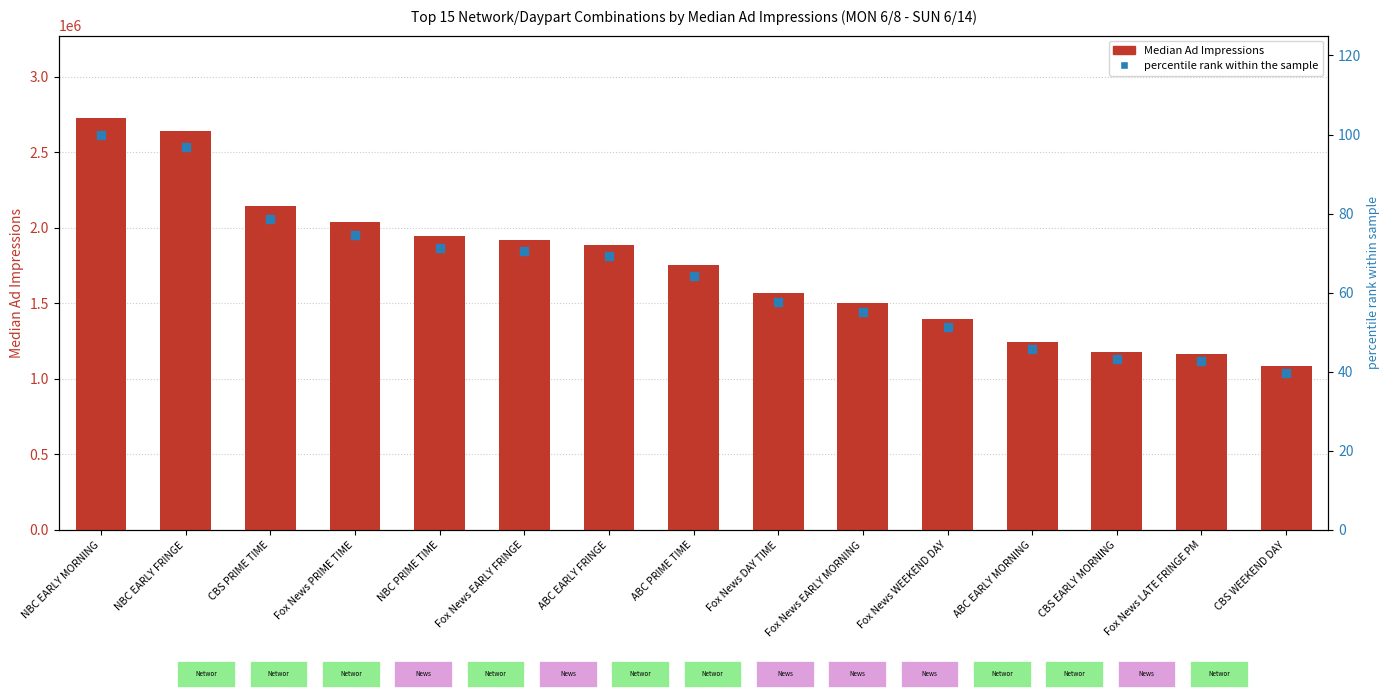

What are all the series names shown in the legend?

Median Ad Impressions, percentile rank within the sample